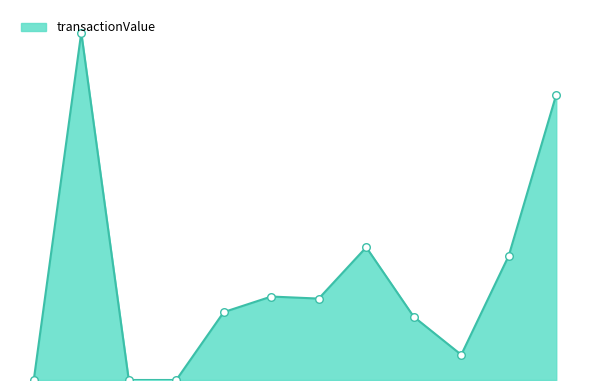

Does the chart have visible grid lines?

No